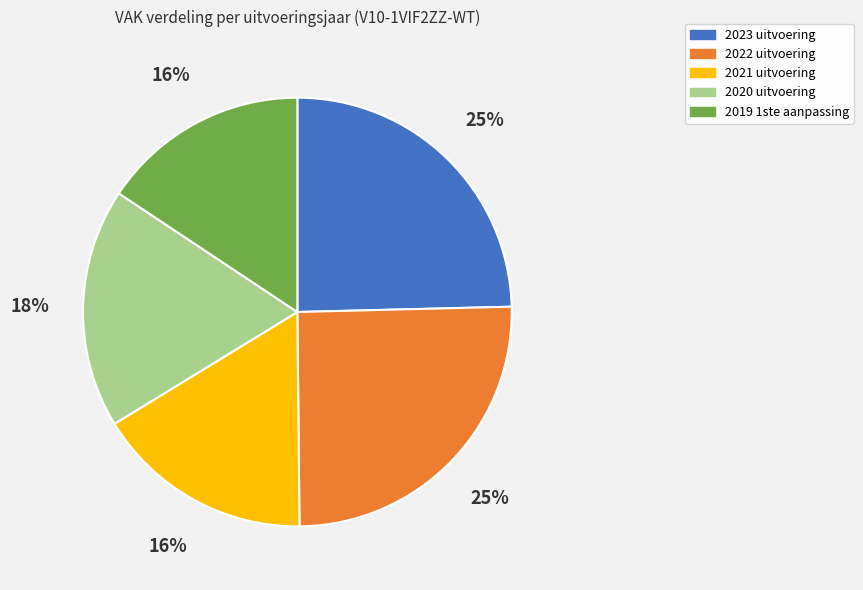

Does 2021 uitvoering account for over 50% of the chart?

No